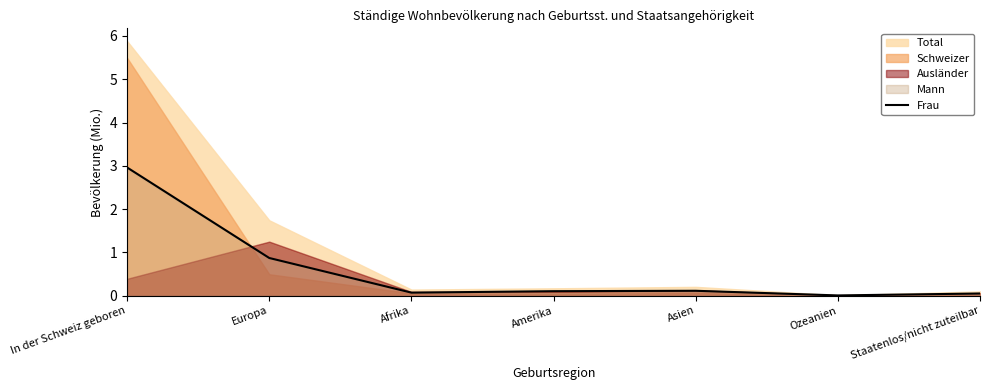

Rank the categories by value from highest to lowest.

In der Schweiz geboren, Europa, Asien, Amerika, Afrika, Staatenlos/nicht zuteilbar, Ozeanien